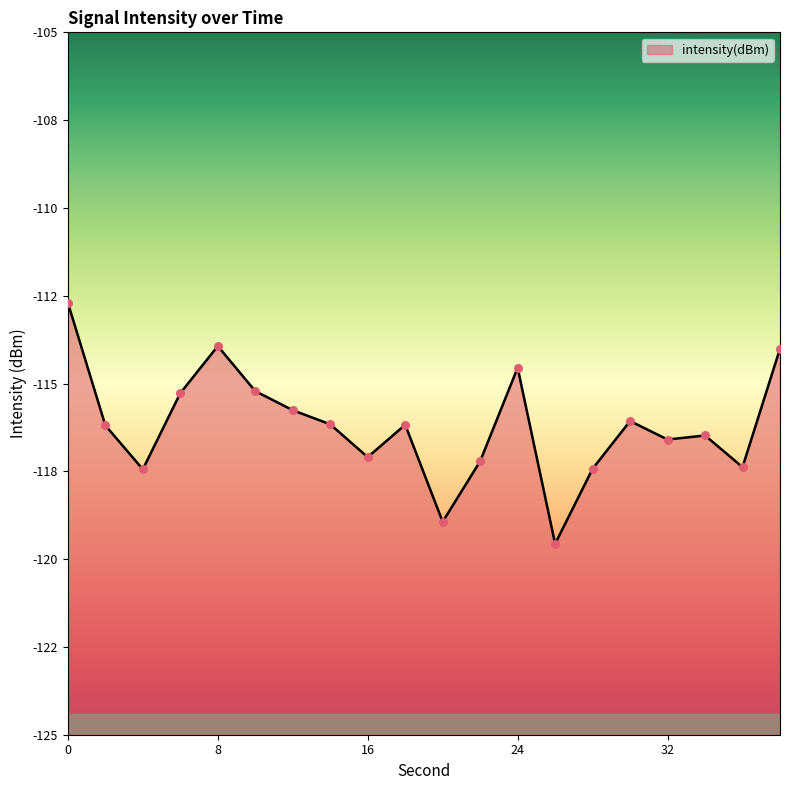

What is the change in value from 20 to 24?

+4.4